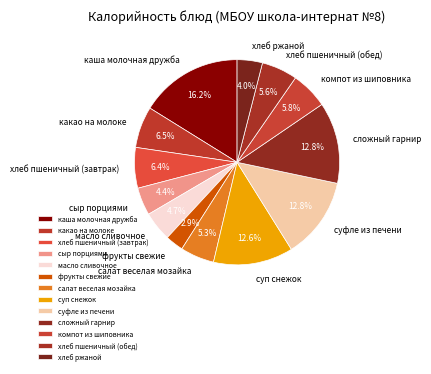

The каша молочная дружба slice represents 2% of the pie. True or false?

False